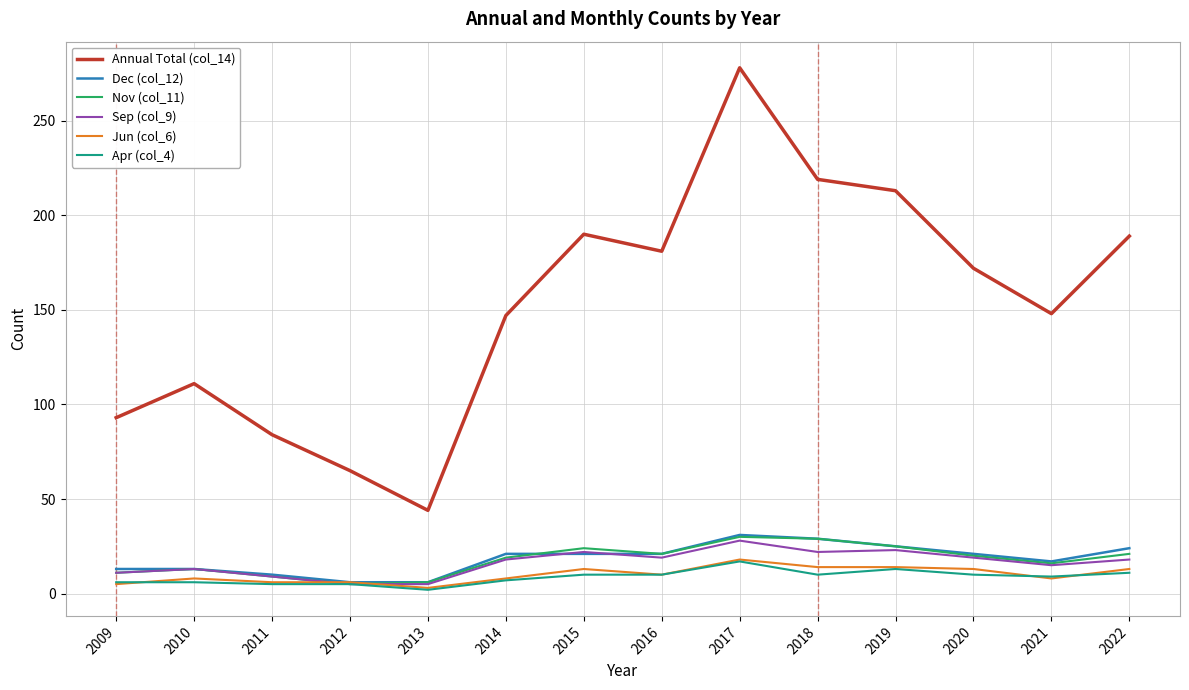

Which series has the widest spread of values?

Annual Total (col_14)